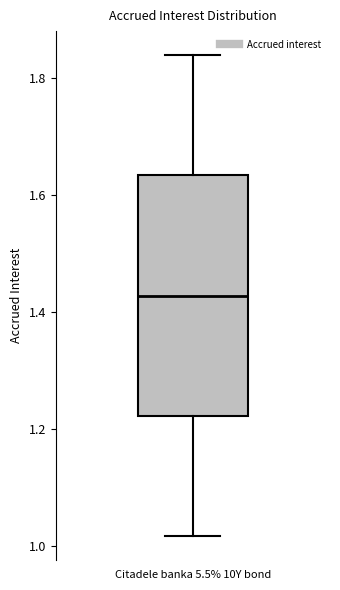

Transcribe this box plot: give where the median line is, the range the box spans, and where the two whiskers end, as read against the y-axis. The values are not printed on the chart, so give them approximately, as read against the axis.

median 1.42, box 1.22 to 1.64, whiskers 1.02 to 1.84